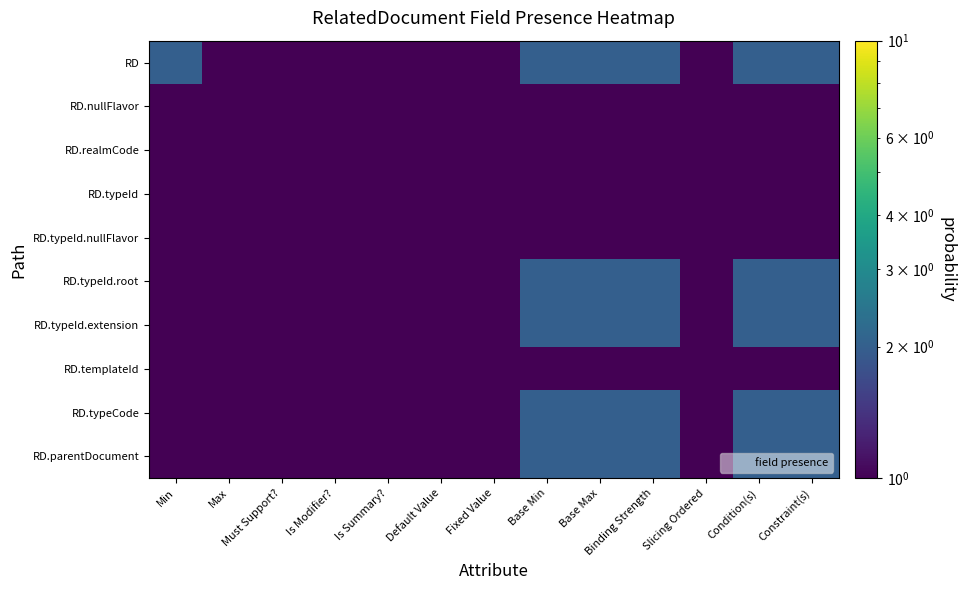

What is the total value across all series at Constraint(s)?

15